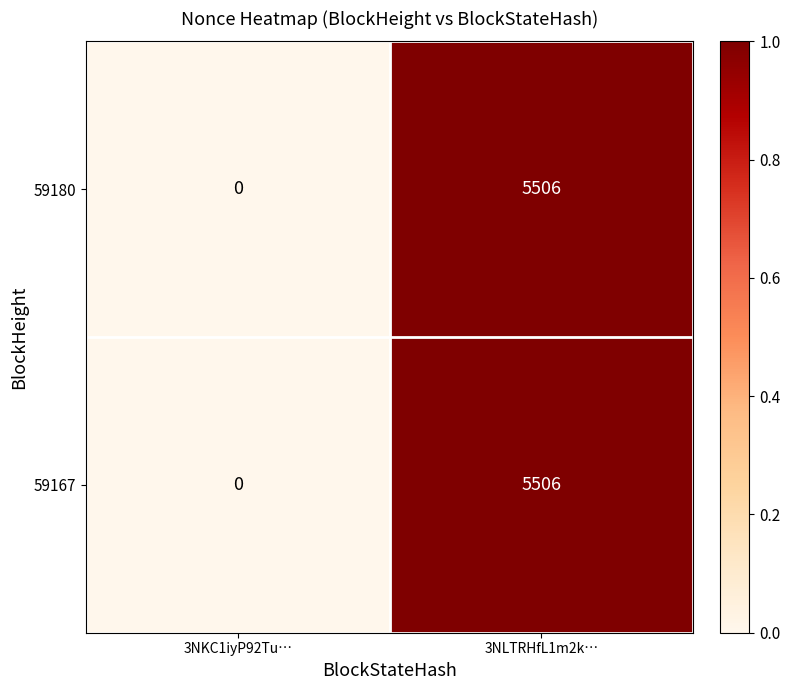

Which category has the lowest value across all series?

3NKC1iyP92Tu…